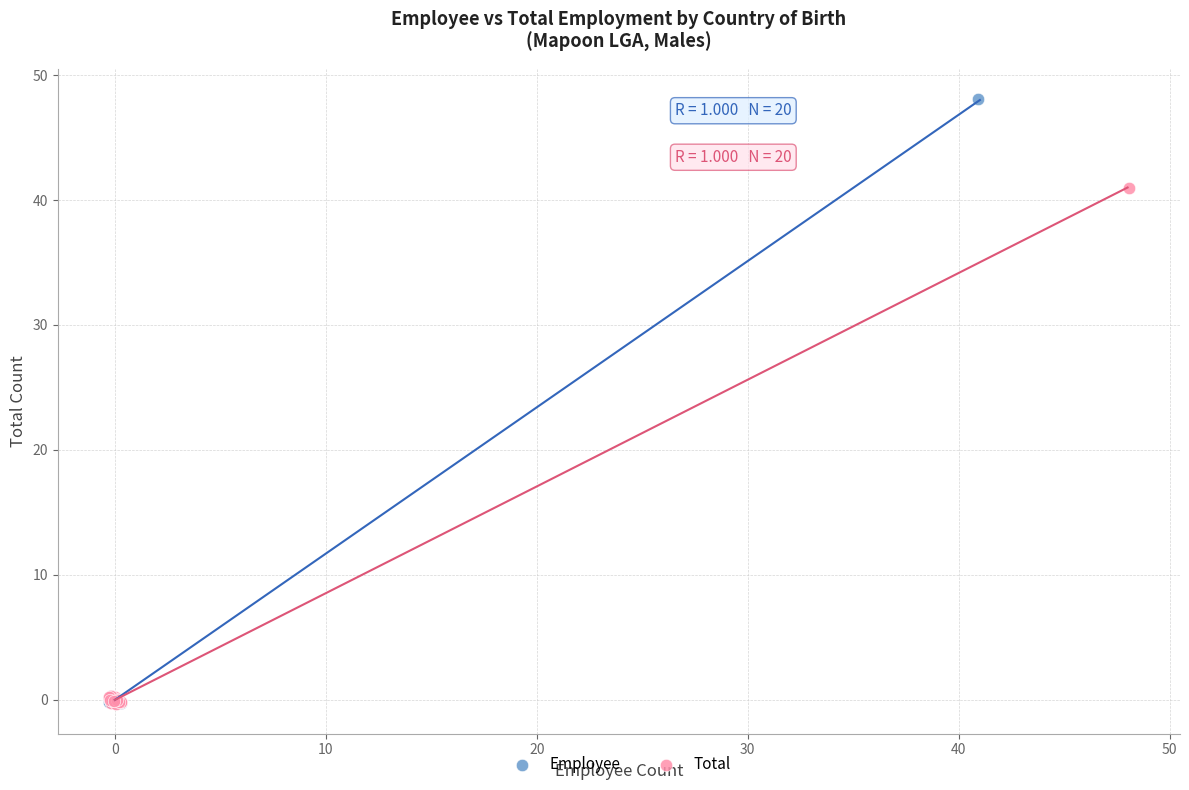

Which series has the widest spread of Y values?

Employee